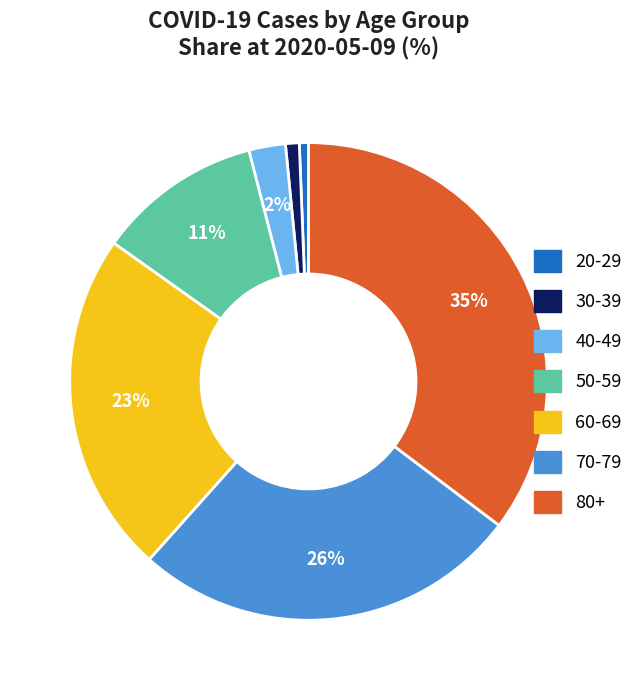

To the nearest percent, what is the average slice percentage?

14%